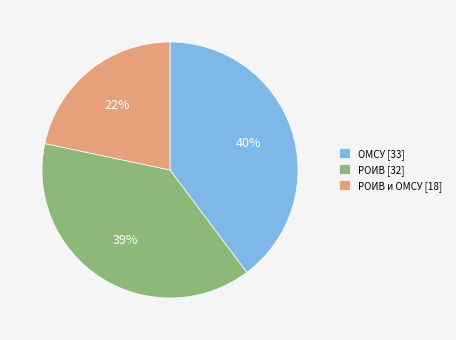

Which has a higher value, ОМСУ [33] or РОИВ и ОМСУ [18]?

ОМСУ [33]